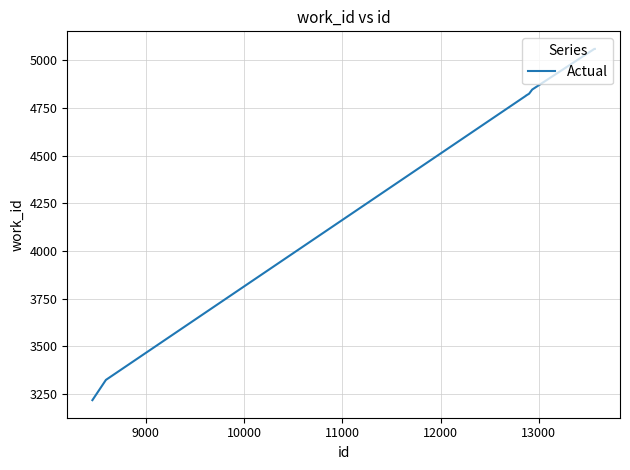

What is the difference between the maximum and minimum values?

1841